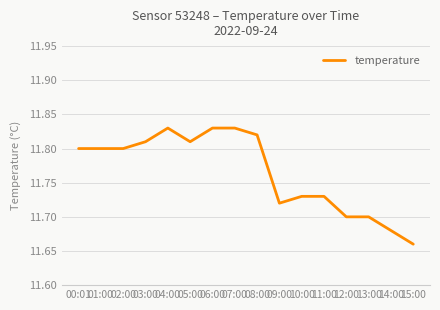

The chart shows a value of 4.2 at 09:00. True or false?

False